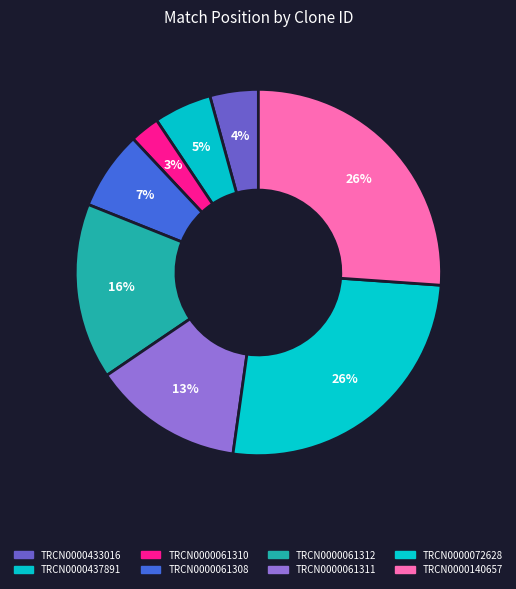

How much of the chart is everything except TRCN0000072628?

73.9%